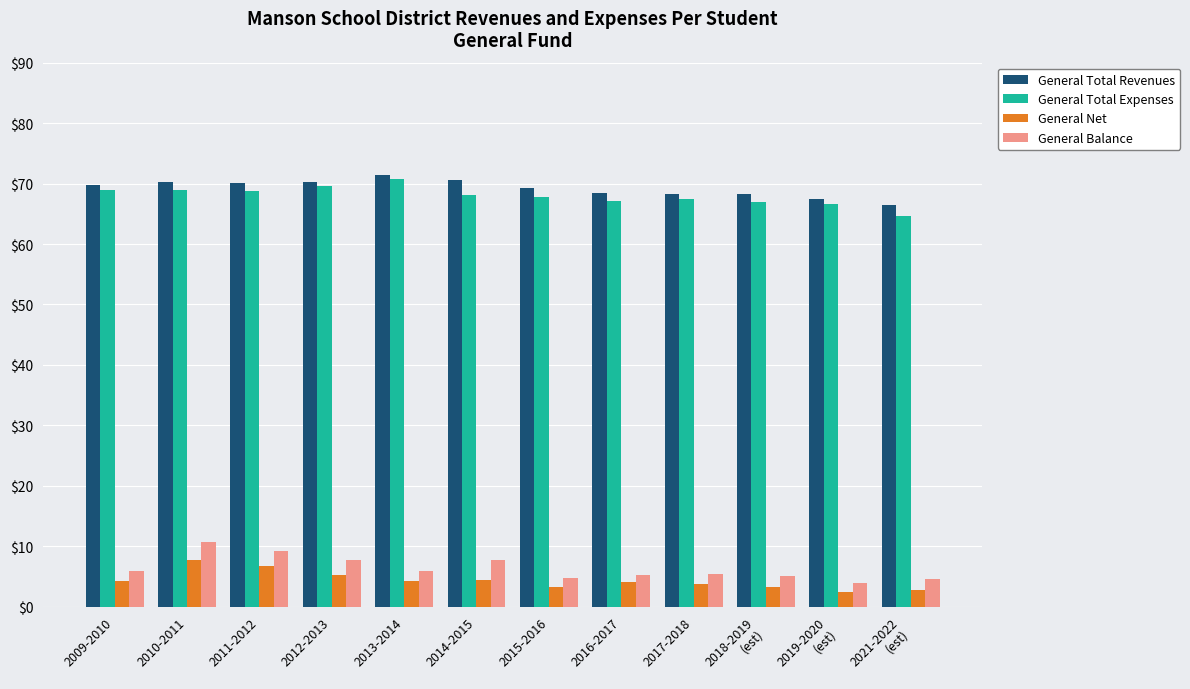

What is the total value across all series at 2010-2011?

157.7